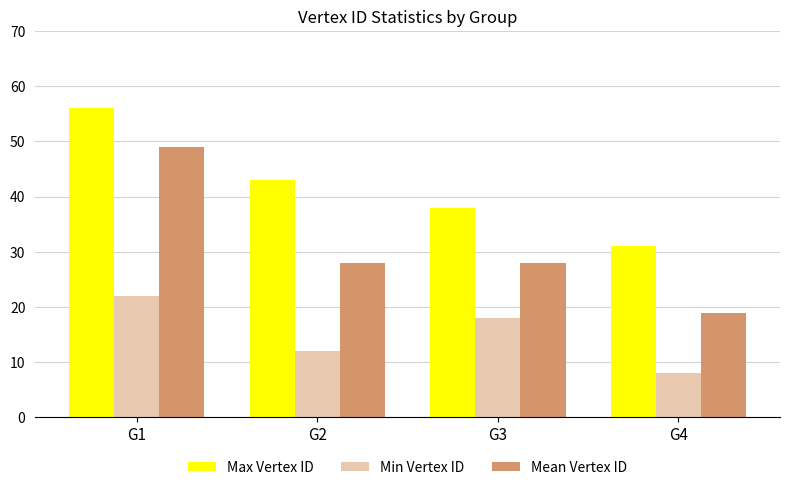

How many categories are shown in the chart?

4